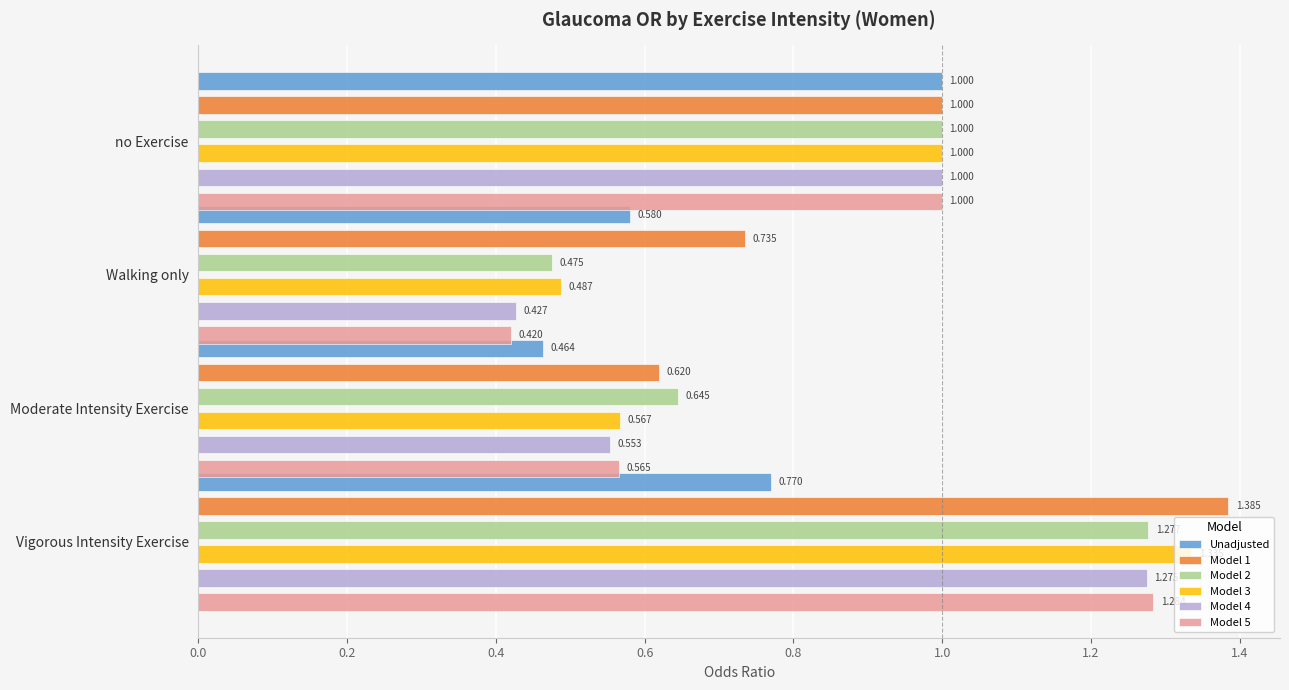

Rank the series at Moderate Intensity Exercise from highest to lowest value.

Model 2, Model 1, Model 3, Model 5, Model 4, Unadjusted